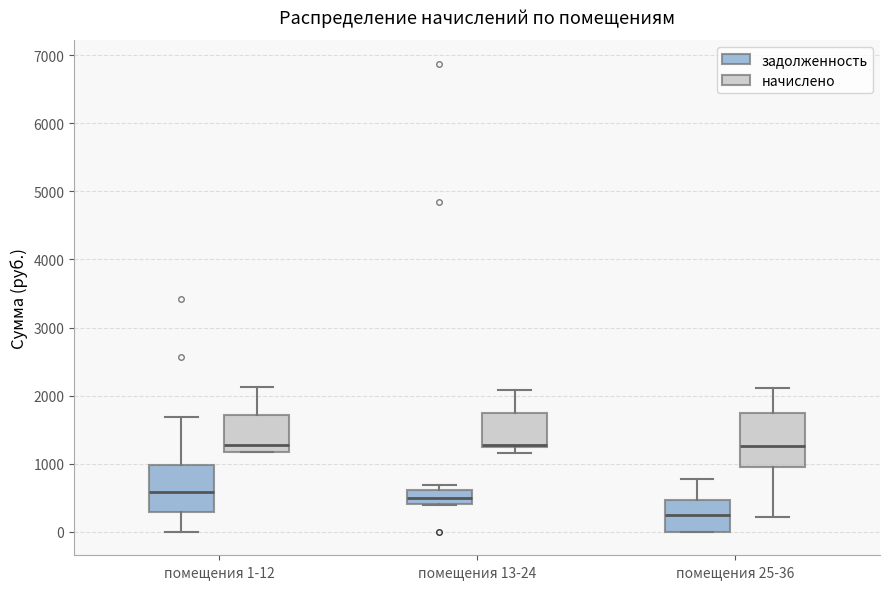

Comparing the boxes themselves (not the whiskers), which one is the tallest?

помещения 25-36 (начислено)